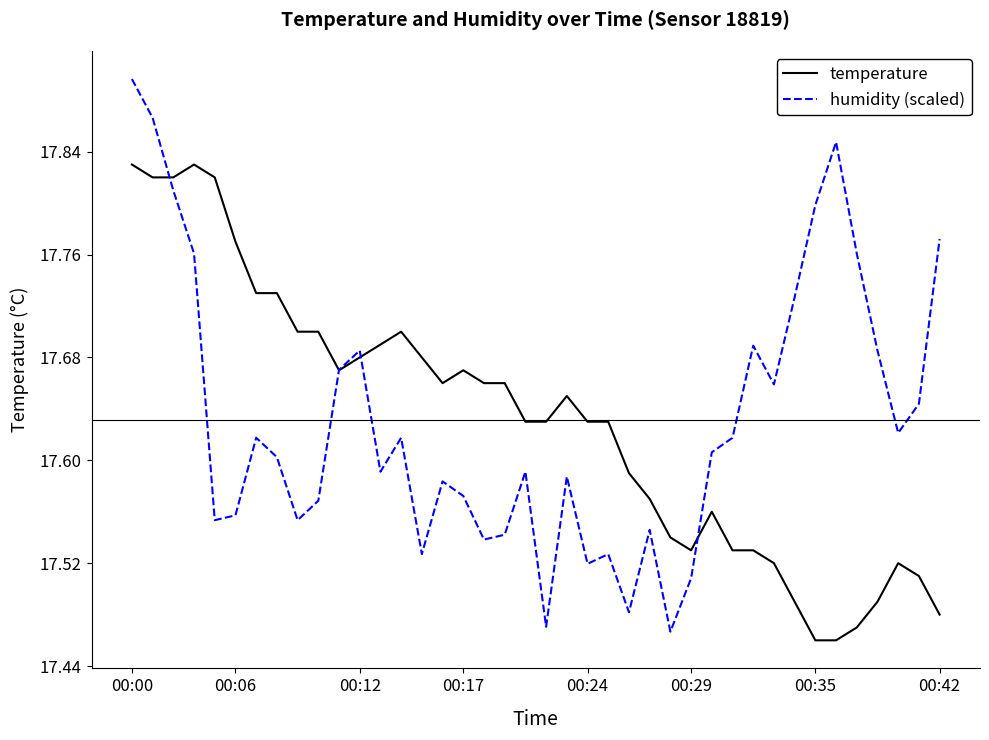

Which series has the widest spread of values?

humidity (scaled)